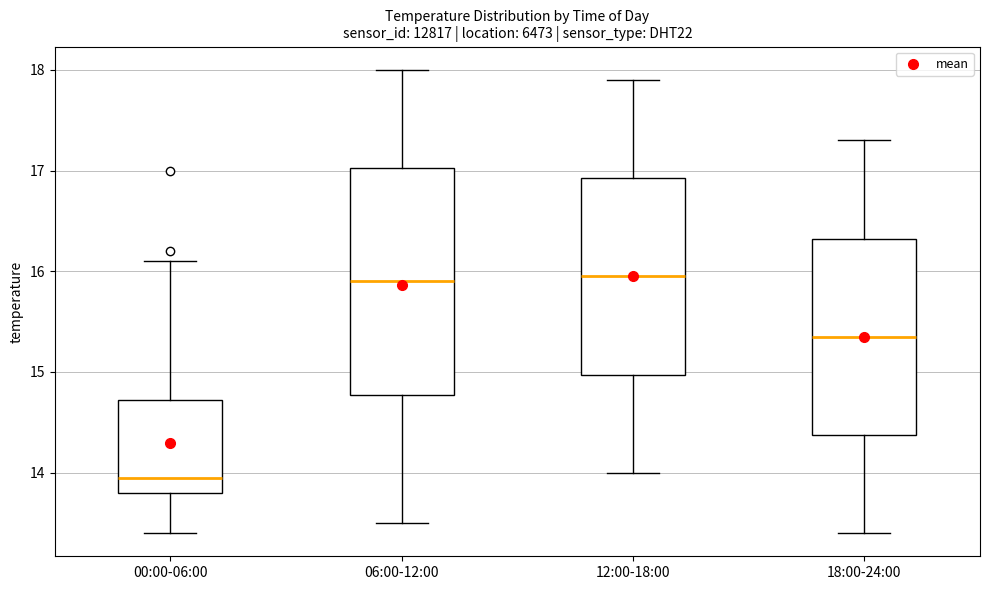

Reading left to right, transcribe this box plot: for each box, give where its median line is, the range the box spans, and where its two whiskers end, as read against the y-axis. The values are not printed on the chart, so give them approximately, as read against the axis.

00:00-06:00: median 14.0, box 13.8 to 14.7, whiskers 13.4 to 16.1
06:00-12:00: median 15.9, box 14.8 to 17.0, whiskers 13.5 to 18.0
12:00-18:00: median 16.0, box 15.0 to 16.9, whiskers 14.0 to 17.9
18:00-24:00: median 15.4, box 14.4 to 16.3, whiskers 13.4 to 17.3